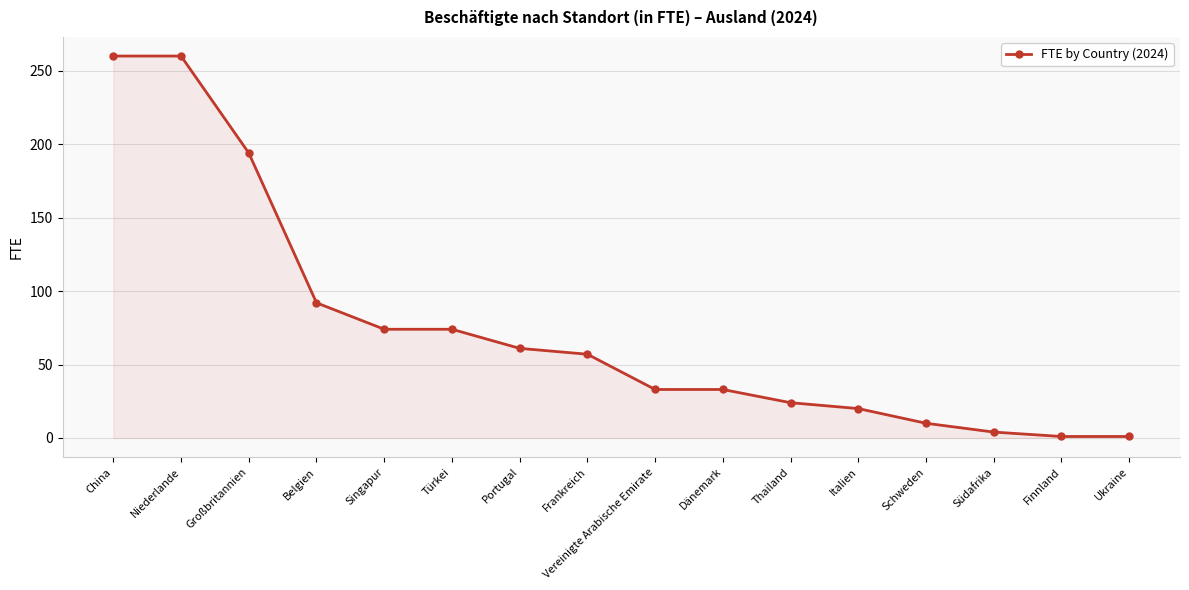

Reading left to right, what are all the values shown in this chart?

China=260	Niederlande=260	Großbritannien=194	Belgien=92	Singapur=74	Türkei=74	Portugal=61	Frankreich=57	Vereinigte Arabische Emirate=33	Dänemark=33	Thailand=24	Italien=20	Schweden=10	Südafrika=4	Finnland=1	Ukraine=1